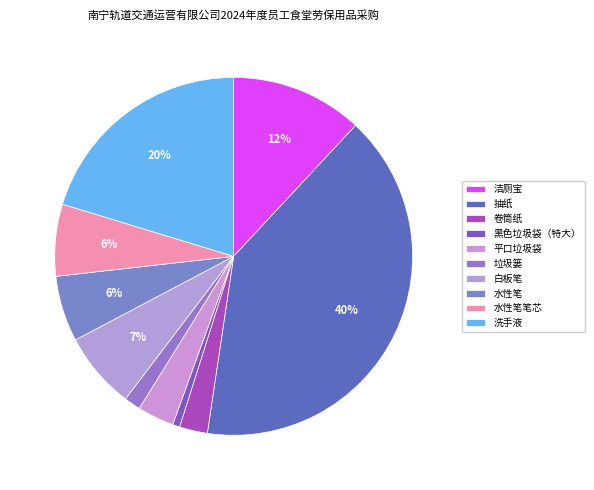

Which has a higher value, 白板笔 or 水性笔?

白板笔